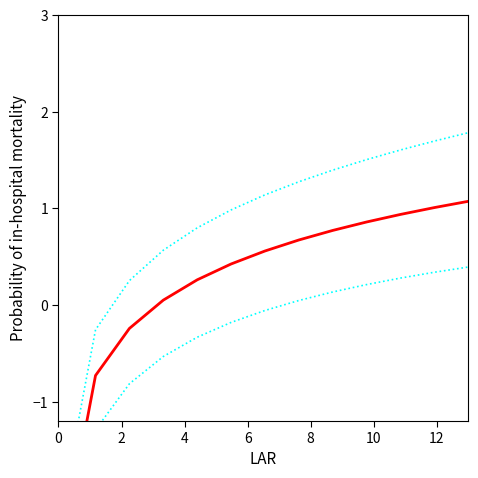

At how many categories does at least one series exceed 0?

11